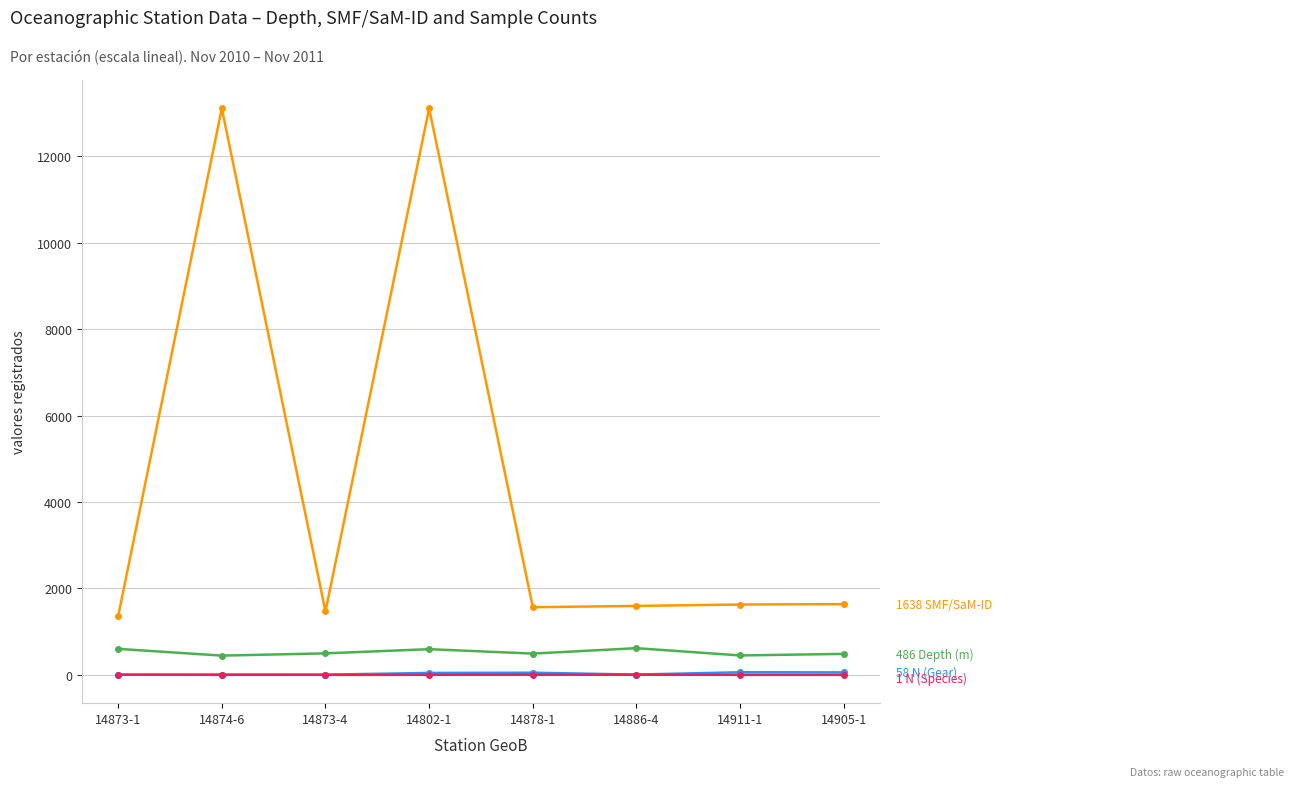

What is the maximum value shown in the chart?

13113